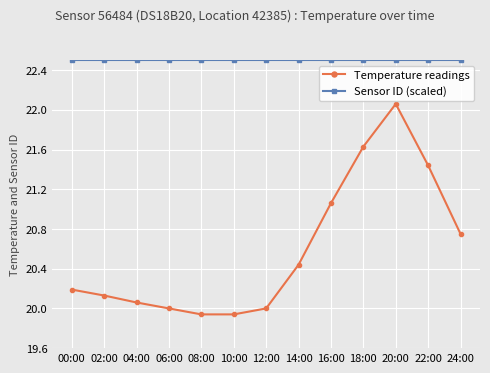

What is the greatest value displayed?

22.5